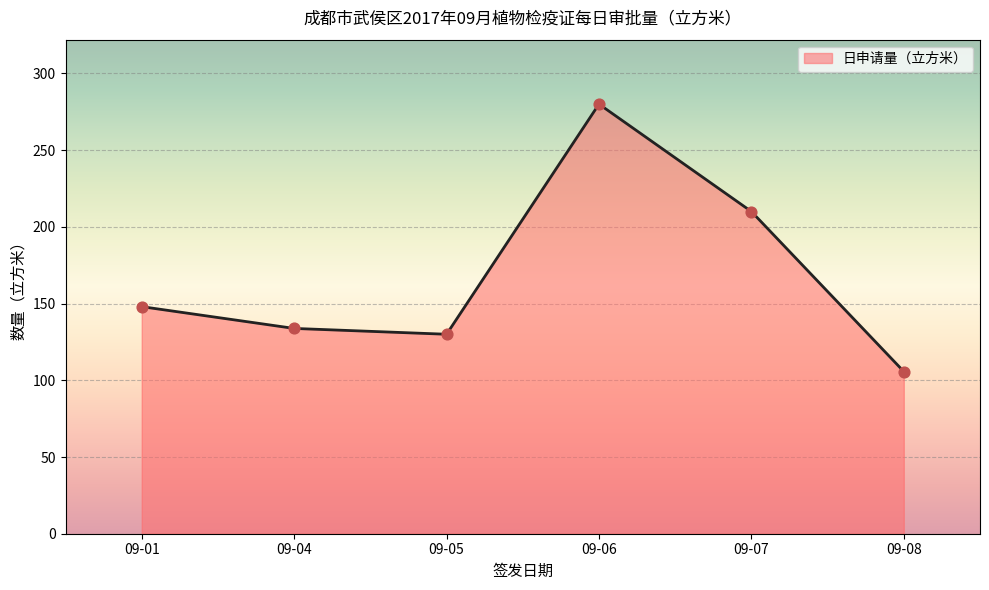

What is the ratio of the value at 09-06 to the value at 09-08?

2.6